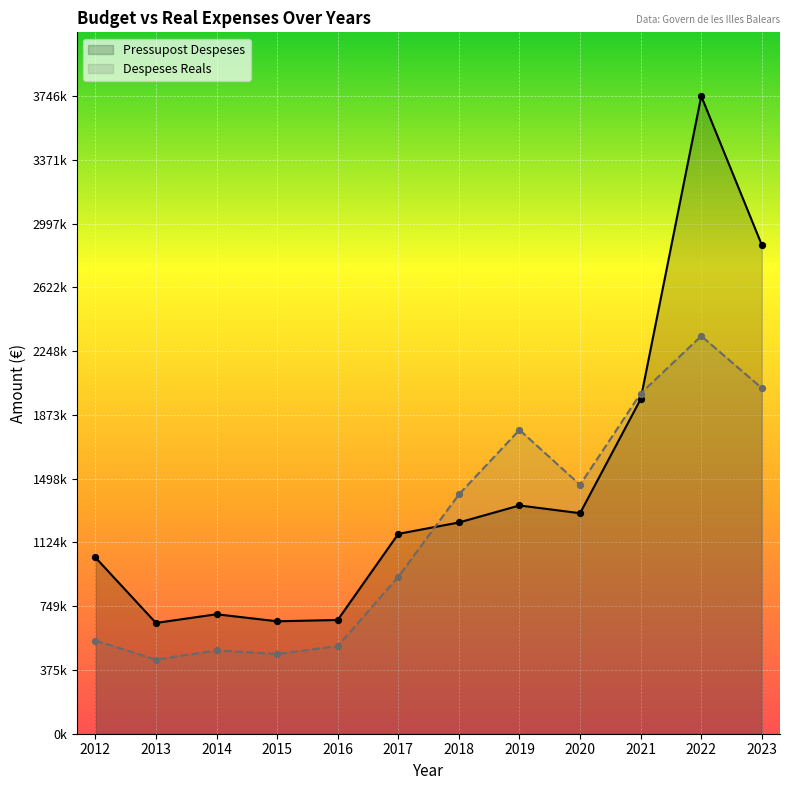

Which series contains the highest Y value?

Pressupost Despeses